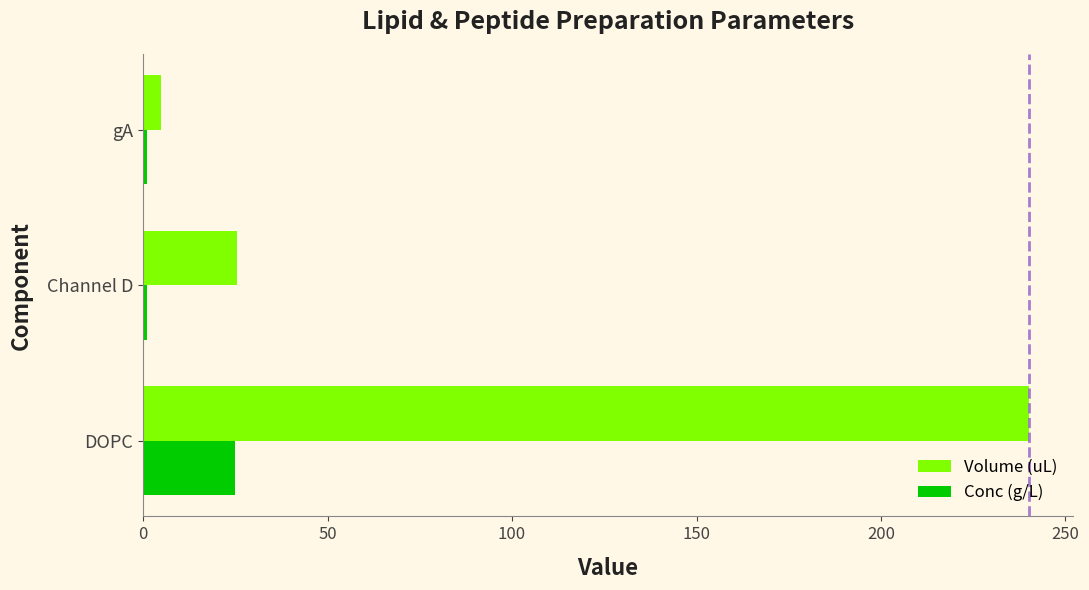

The Conc (g/L) series shows 25.0 at DOPC. True or false?

True